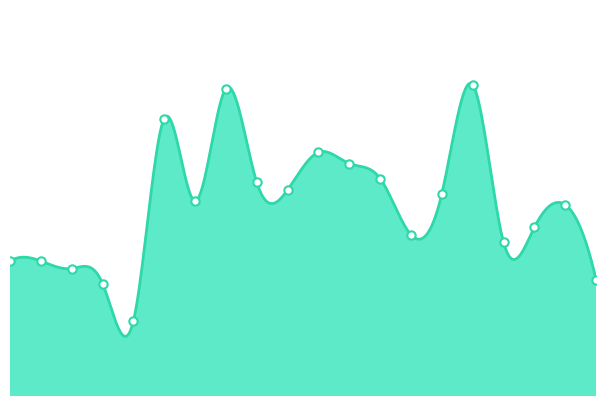

Is it true that the value at 2 is 22.7?

False